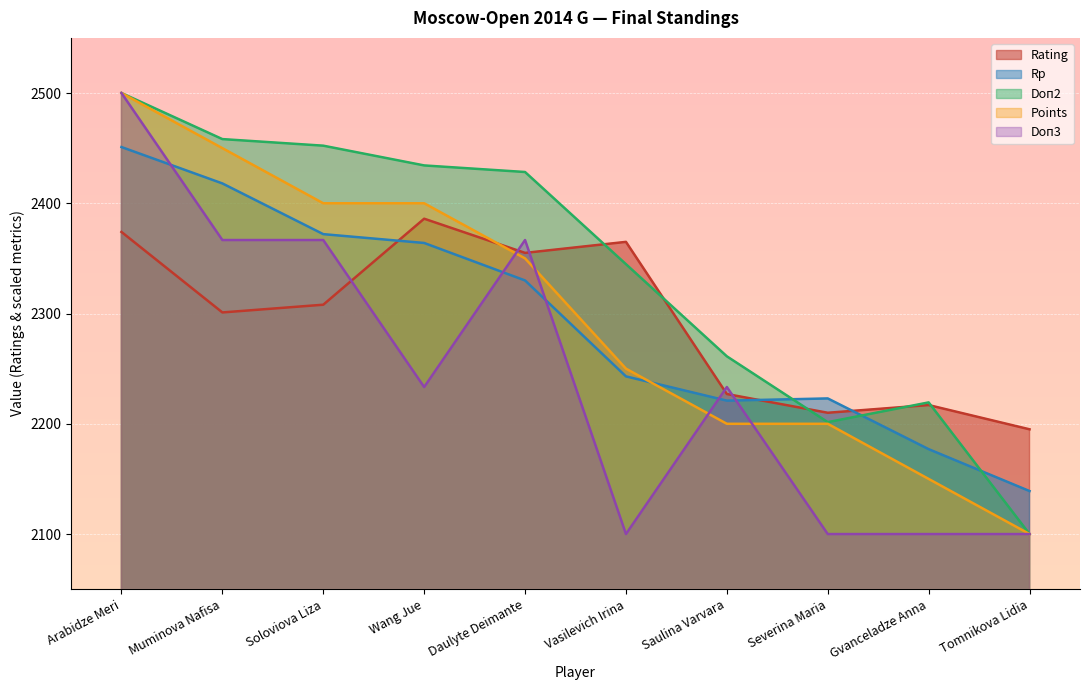

Rank the series by their maximum value, from lowest to highest.

Rating, Rp, Doп3, Points, Doп2